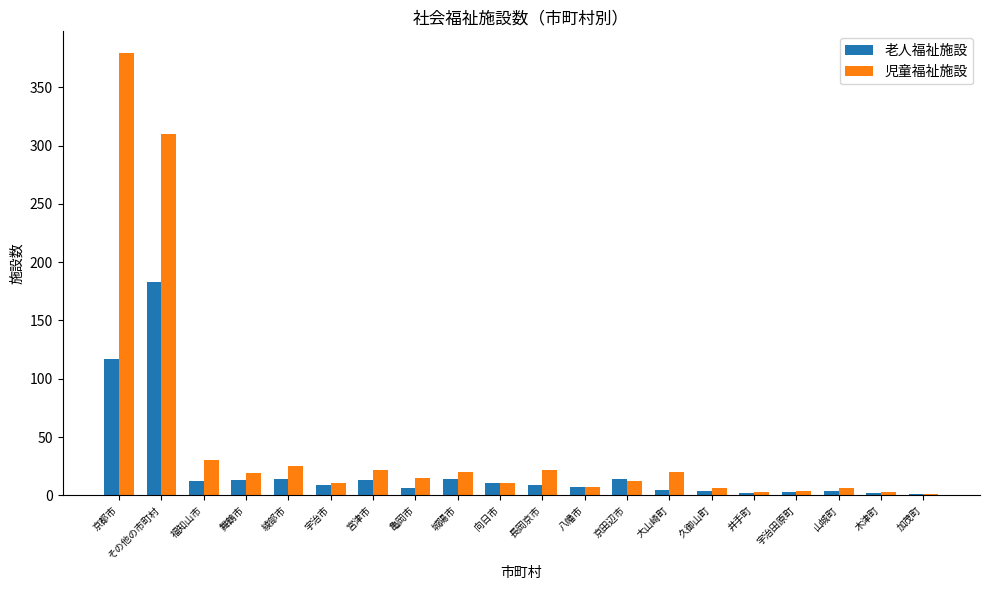

How many distinct data groups are displayed?

2